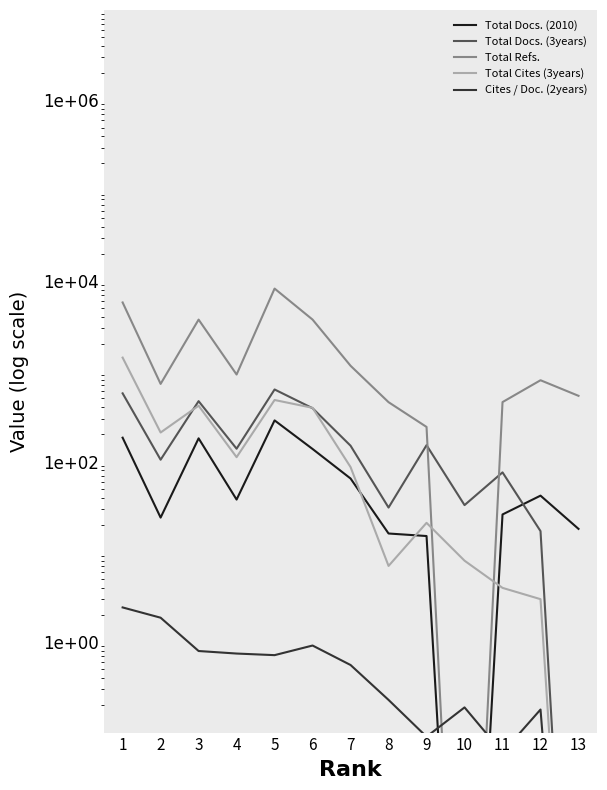

True or false: Cites / Doc. (2years) has a value of 1.0 at 7.

False